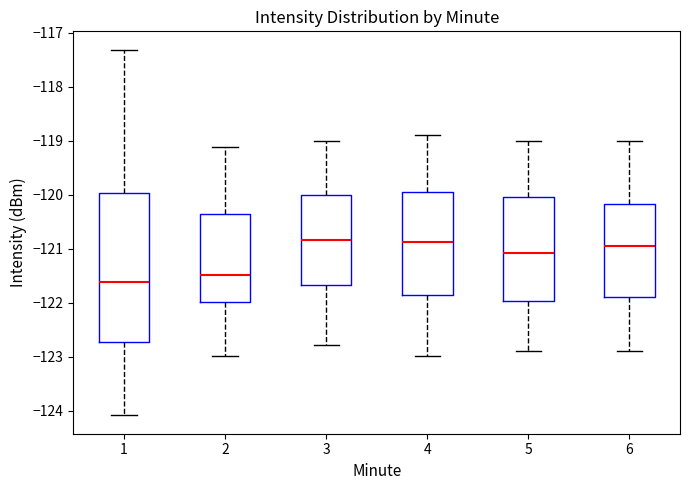

Where does the upper whisker of the box at x = 6 end on the y-axis? The values are not printed on the chart, so give them approximately, as read against the axis.

-119.0